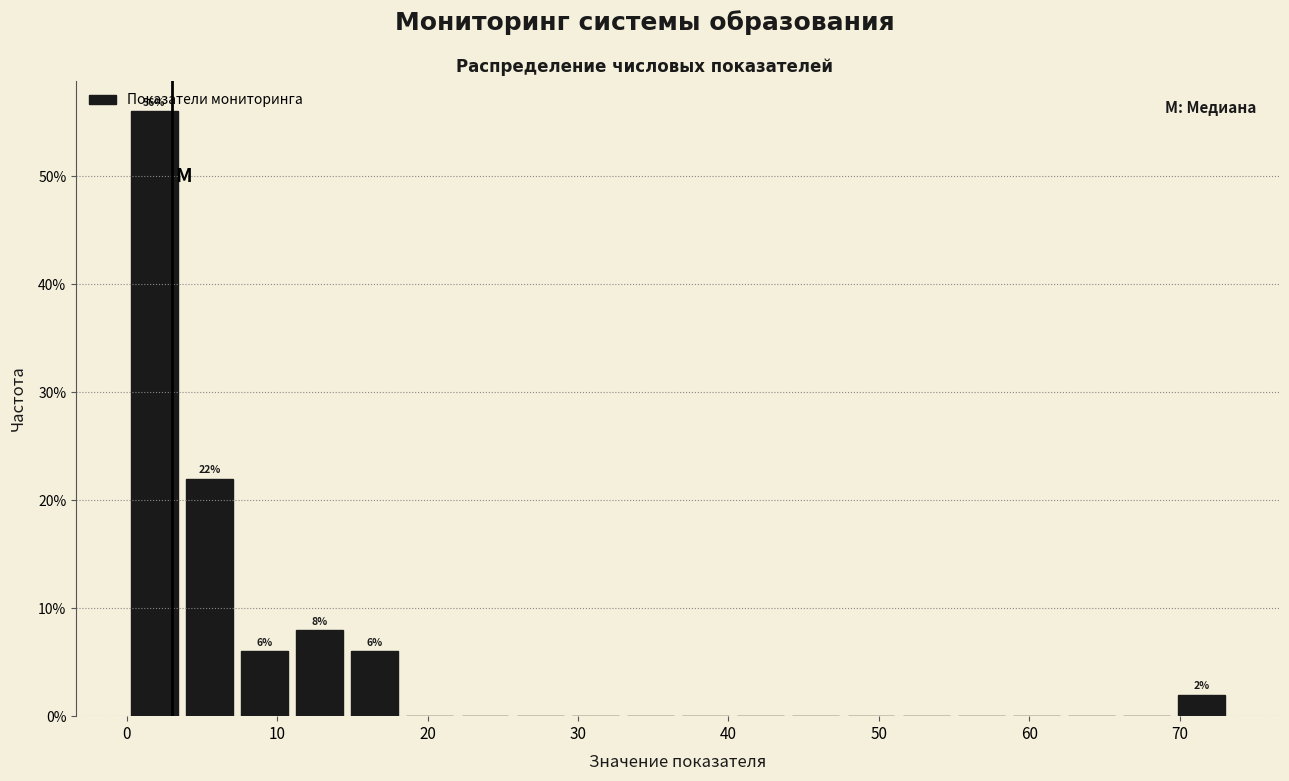

Read against the x-axis, roughly where is the centre of the tallest bar?

2